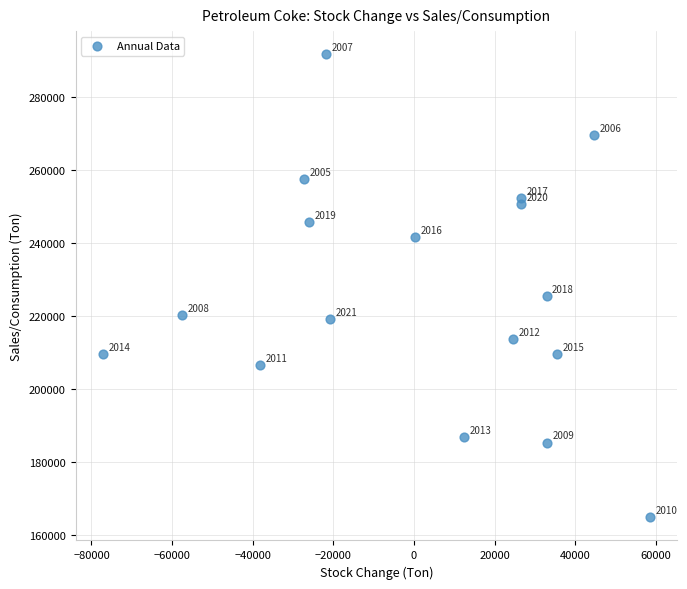

What Y value in the scatter plot is closest to 228286?

225437